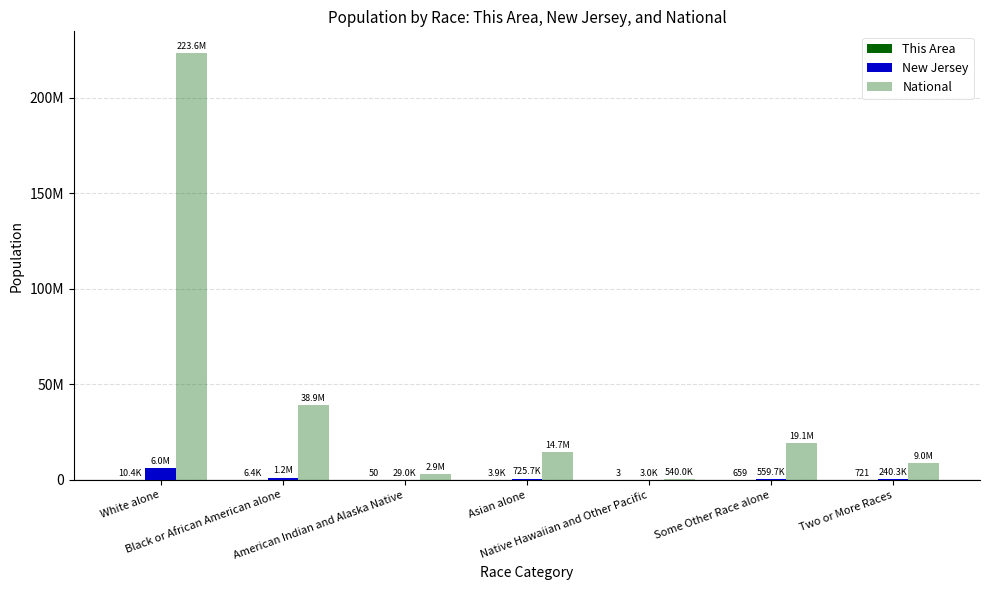

Rank the categories by This Area value from highest to lowest.

White alone, Black or African American alone, Asian alone, Two or More Races, Some Other Race alone, American Indian and Alaska Native, Native Hawaiian and Other Pacific